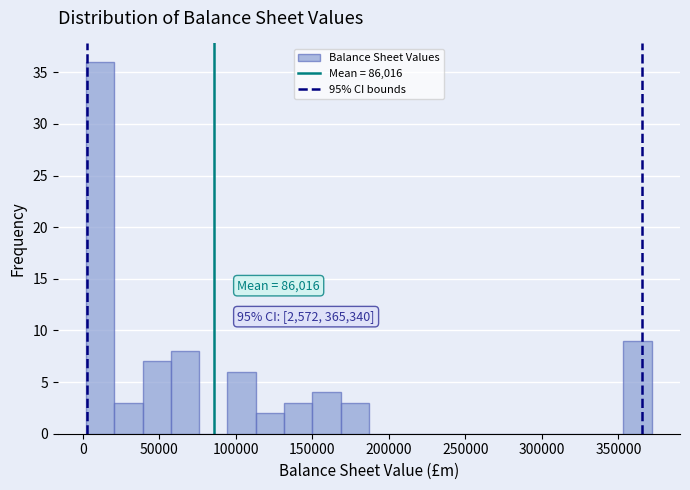

Around what value on the x-axis is the tallest bar? Give the approximate position of its centre, as read against the axis.

10000